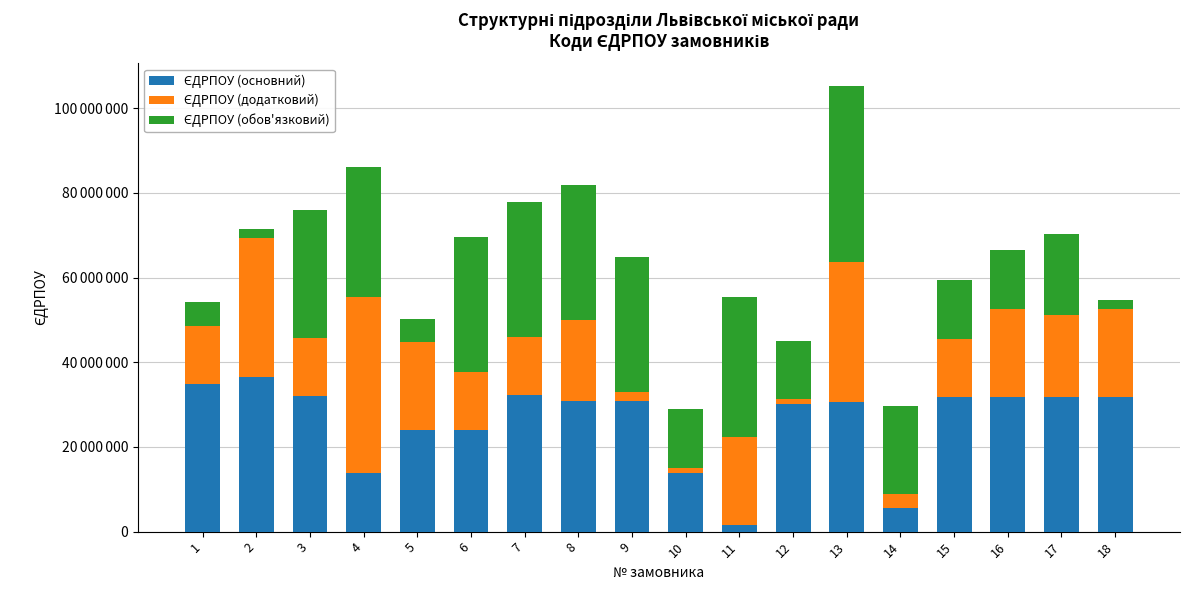

What is the sum of all ЄДРПОУ (додатковий) values?

306655386